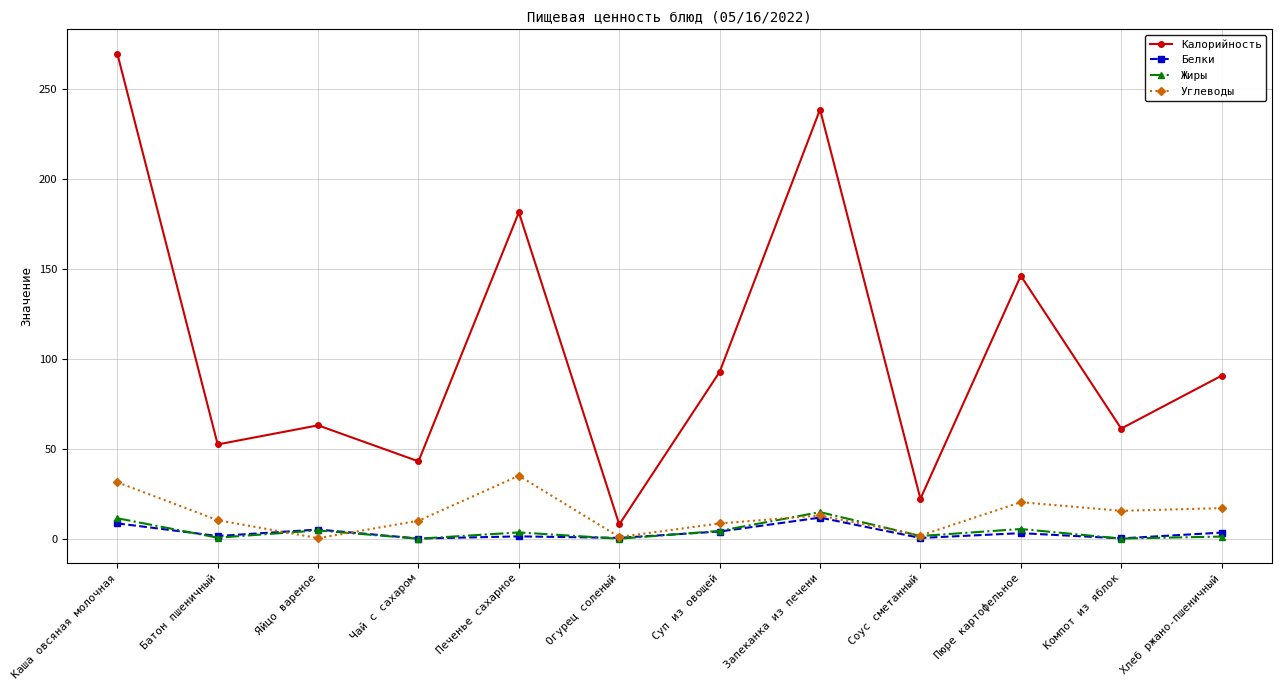

What is the average value of the Калорийность series?

105.7